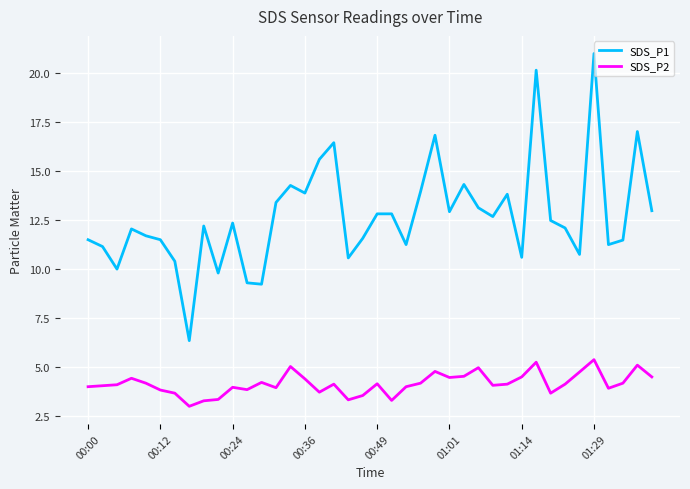

Which series has the largest range (max minus min)?

SDS_P1